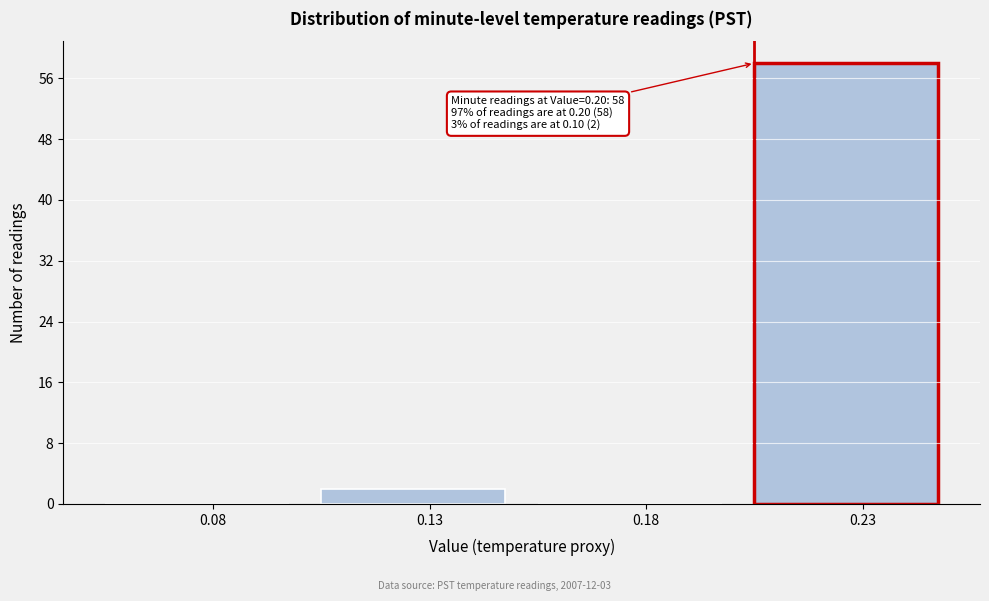

Reading left to right, transcribe all the data shown in this chart.

0.08=0	0.13=2	0.18=0	0.23=58